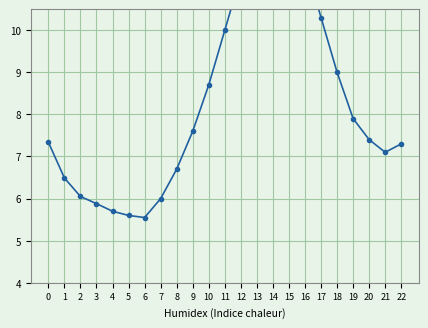

Rank the categories by value from highest to lowest.

14, 15, 13, 16, 12, 17, 11, 18, 10, 19, 9, 20, 0, 22, 21, 8, 1, 2, 7, 3, 4, 5, 6